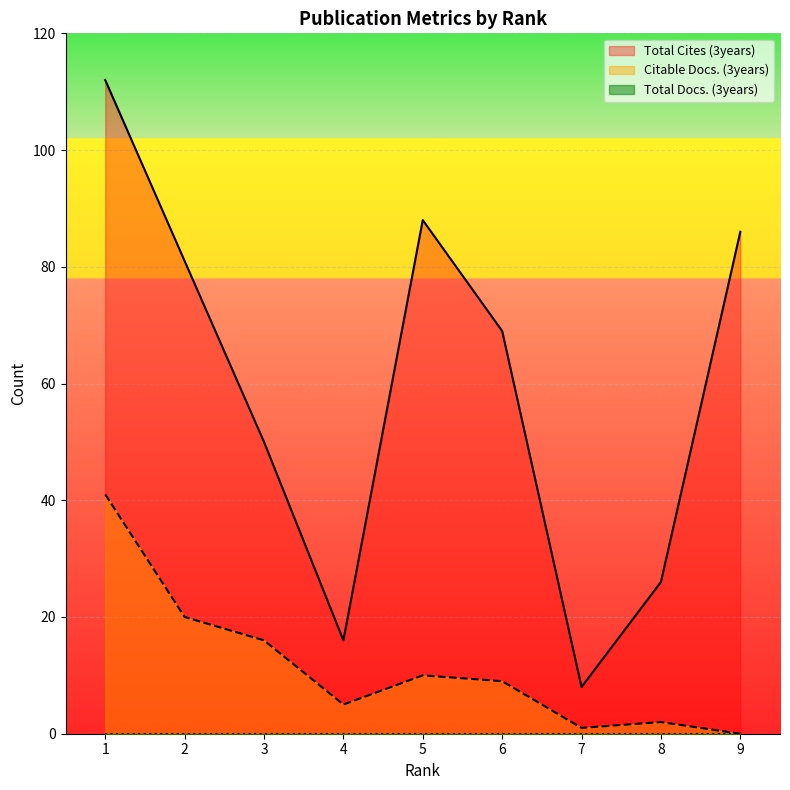

True or false: Citable Docs. (3years) and Total Cites (3years) cross at least once.

False